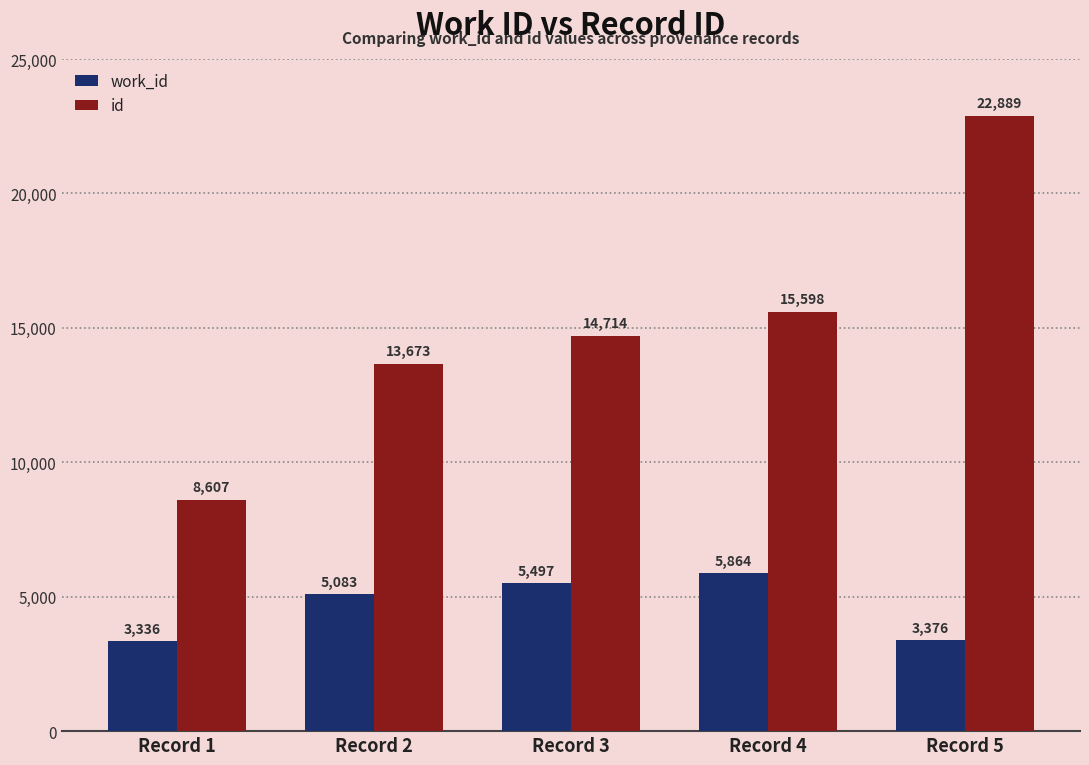

Reading left to right, list all the values displayed in this chart.

work_id: 3336	5083	5497	5864	3376
id: 8607	13673	14714	15598	22889